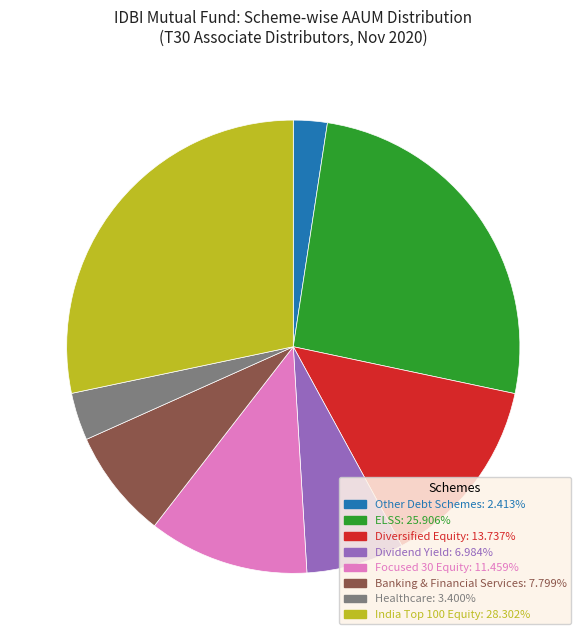

Does any single category account for the majority?

No